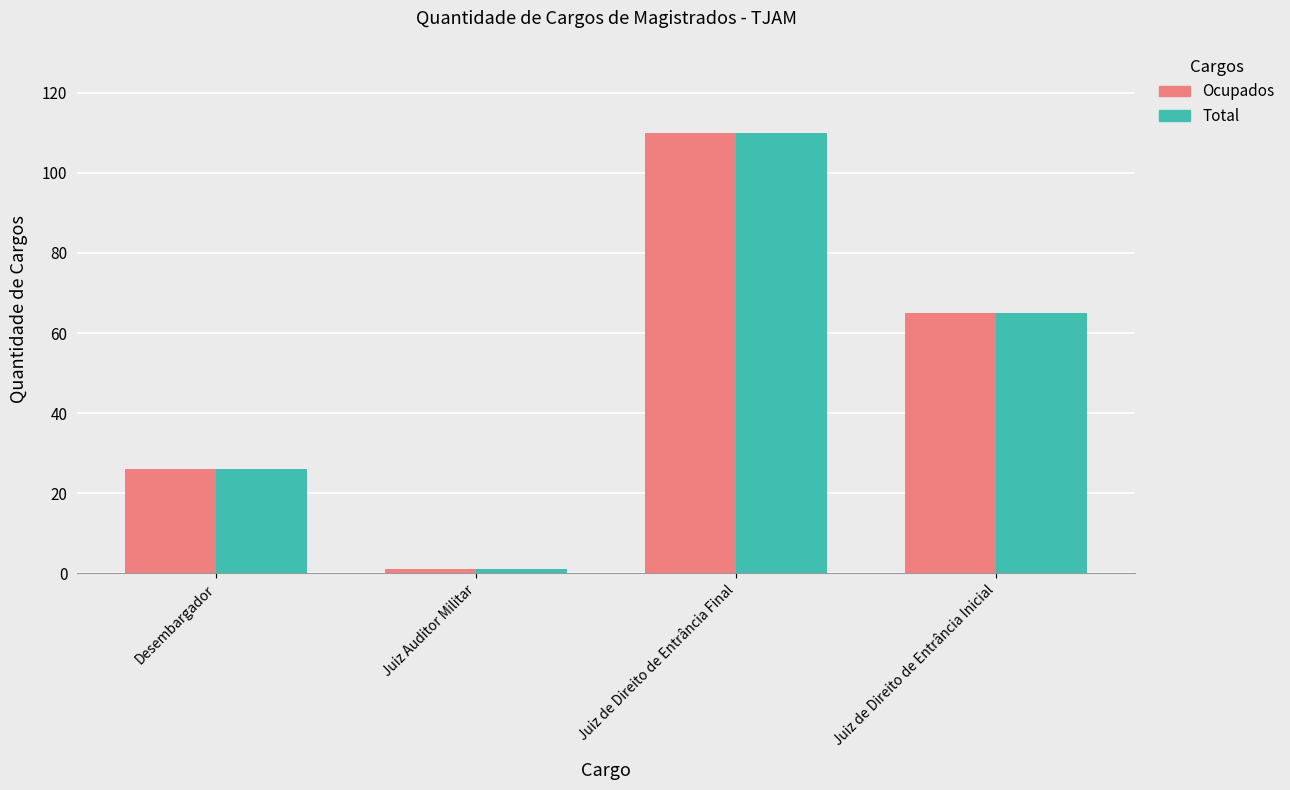

At which category is the sum across all series the highest?

Juiz de Direito de Entrância Final